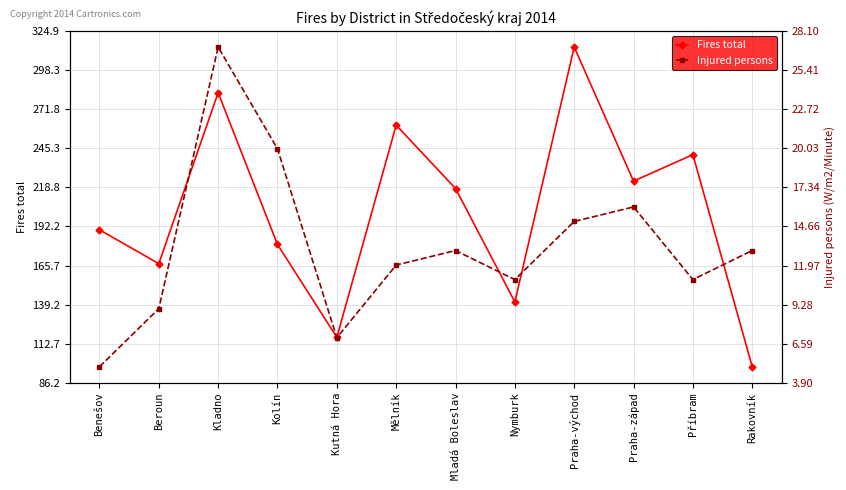

Reading right to left, transcribe all the data shown in this chart.

Fires total: 97	241	223	314	141	218	261	117	180	283	167	190
Injured persons: 13	11	16	15	11	13	12	7	20	27	9	5